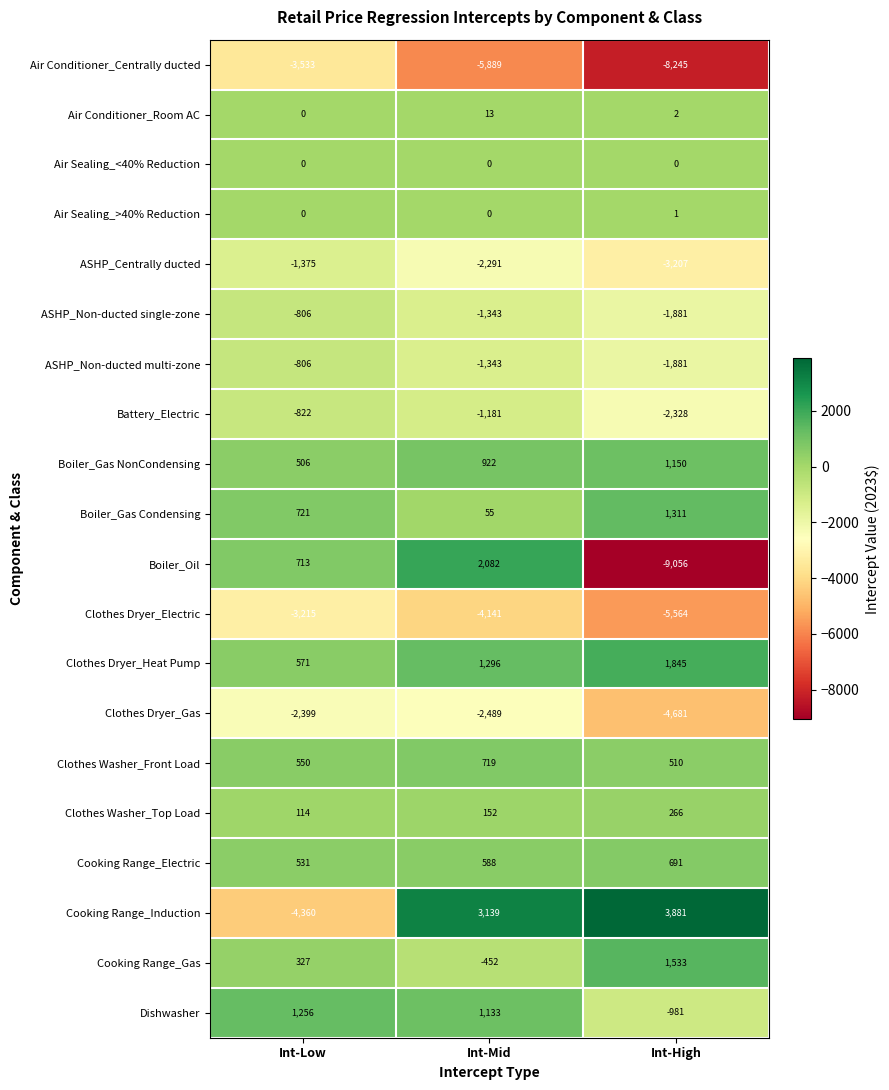

What is the difference between the highest and lowest values at Int-Mid?

9028